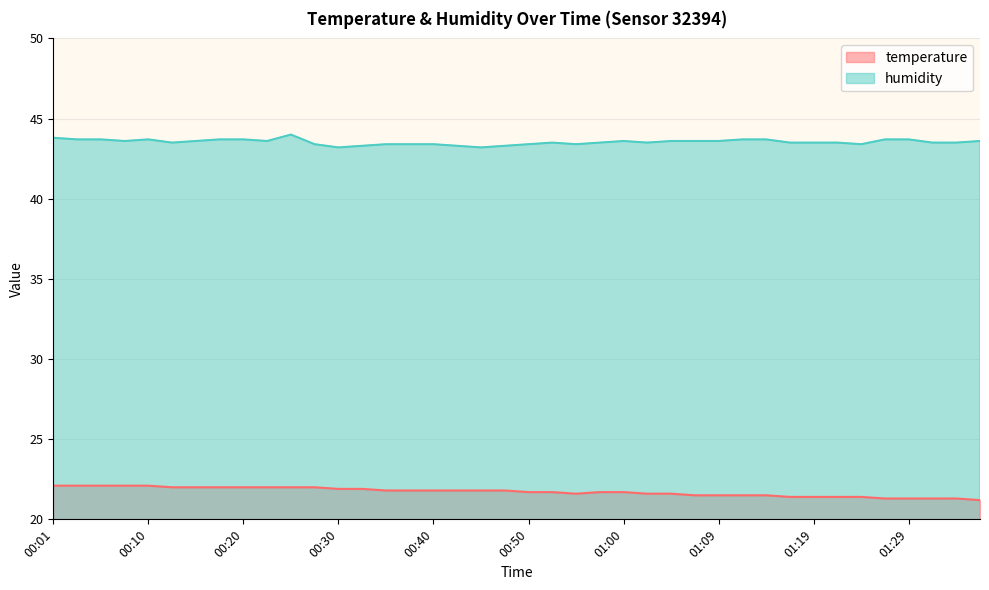

Is the value of humidity at 00:10 greater than the value of temperature at 00:15?

Yes